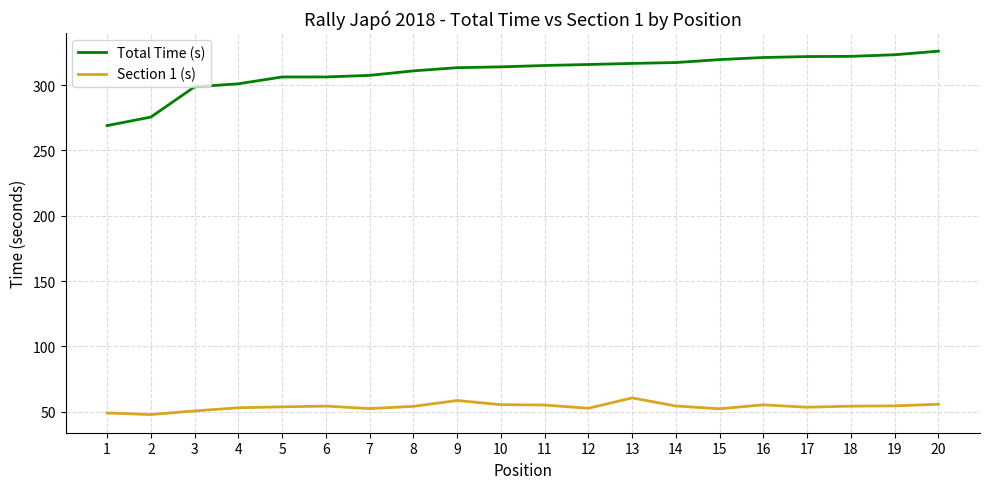

List the series in order of their overall mean, highest first.

Total Time (s), Section 1 (s)